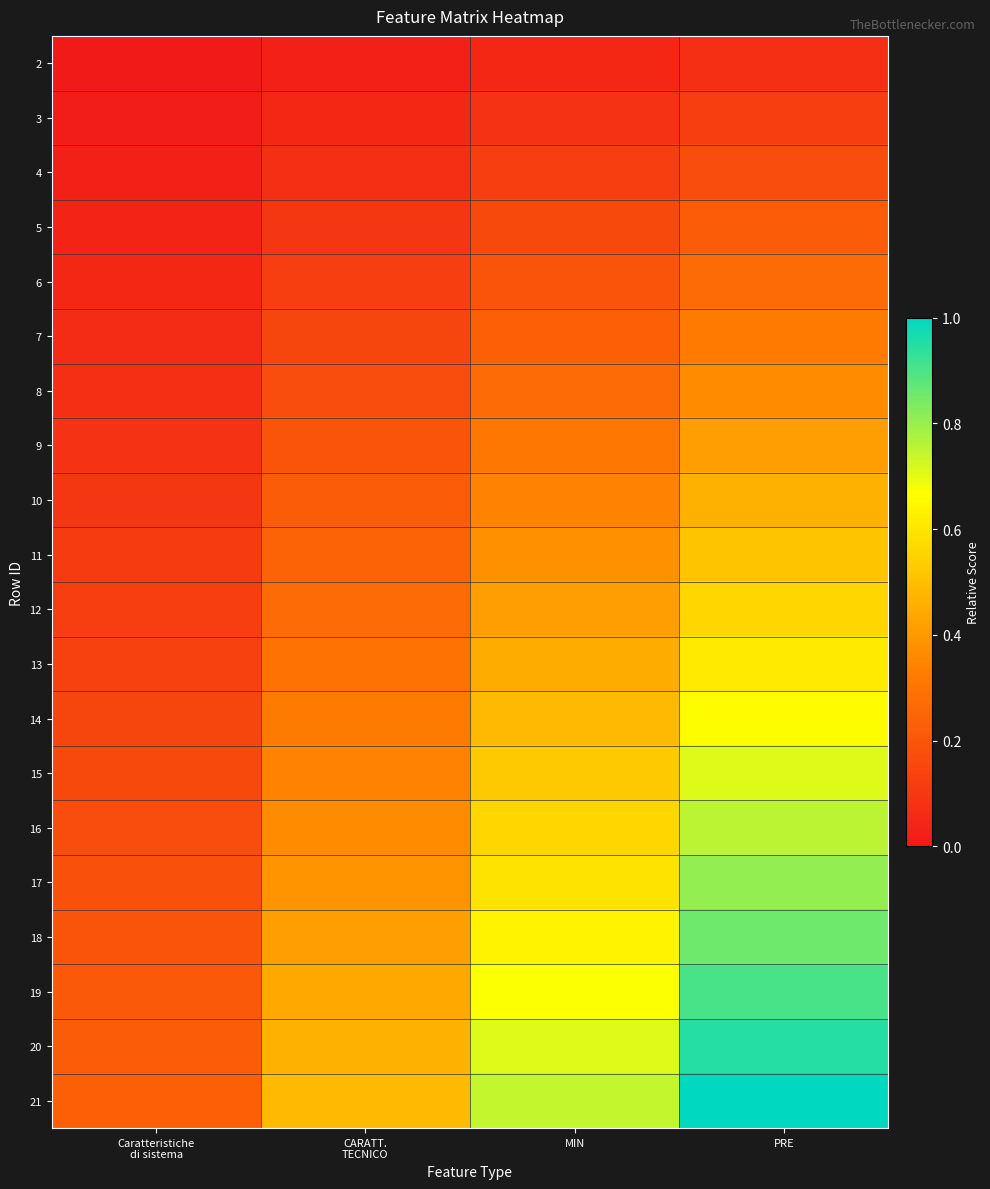

What is the difference between the highest and lowest values at CARATT.
TECNICO?

0.5